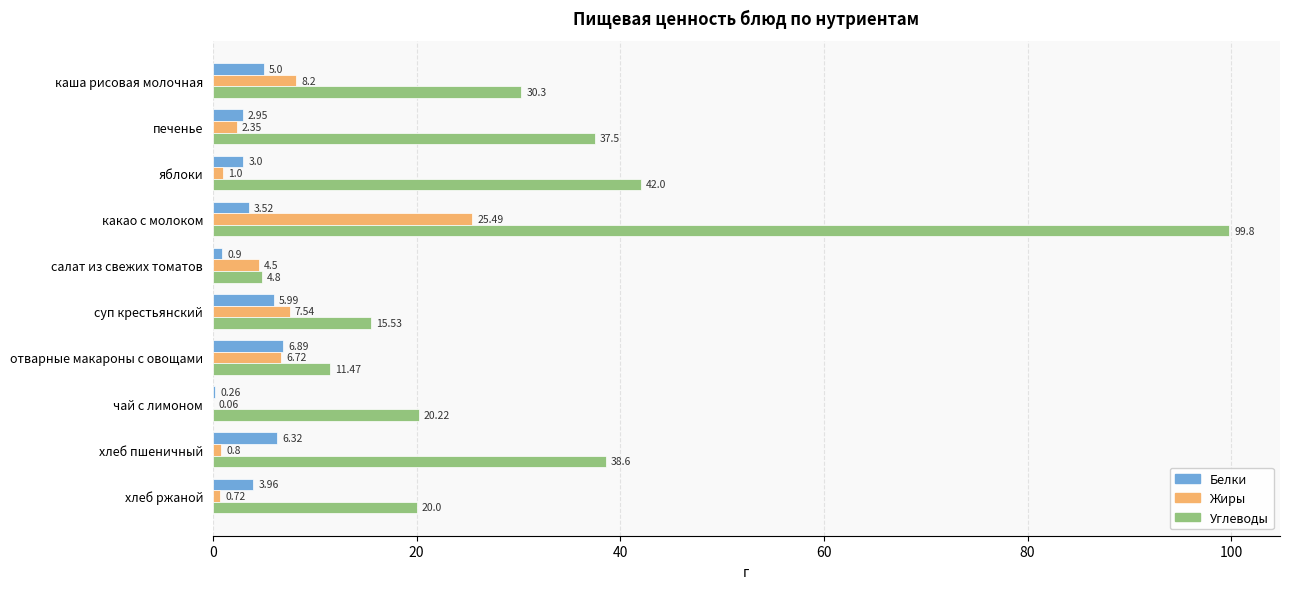

Which series changed the most between салат из свежих томатов and отварные макароны с овощами?

Углеводы